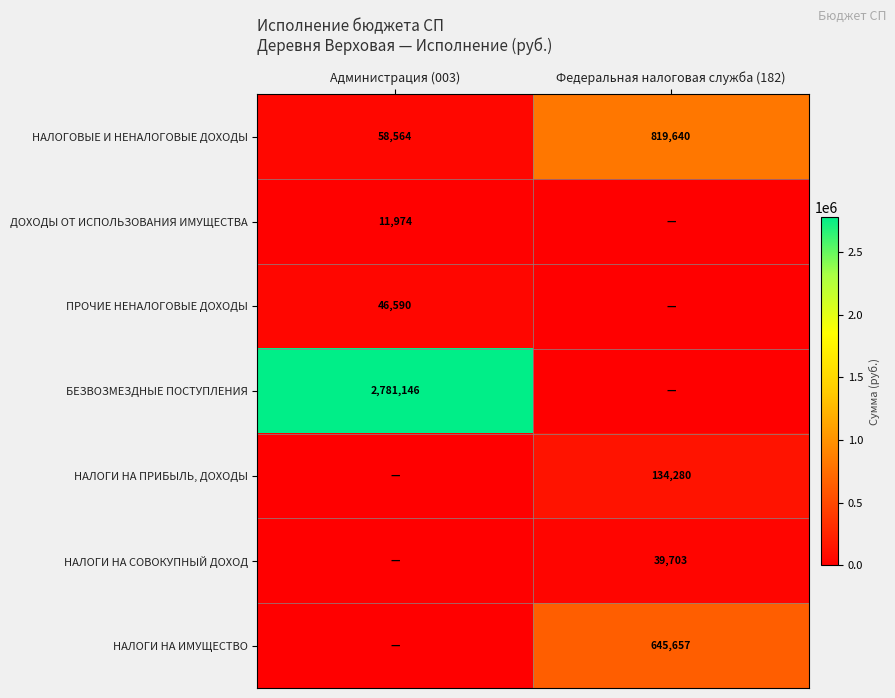

Is it true that НАЛОГИ НА ПРИБЫЛЬ, ДОХОДЫ equals 236753 at Федеральная налоговая служба (182)?

False